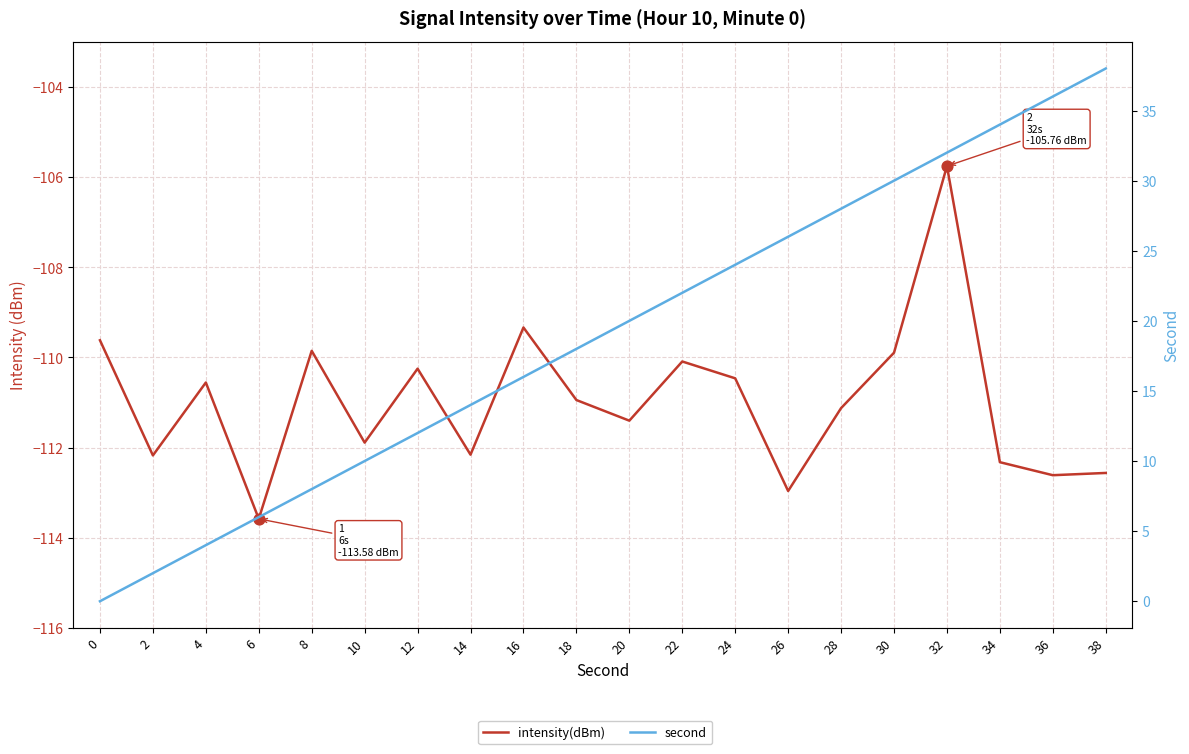

Which series has the largest Y range (max minus min)?

second